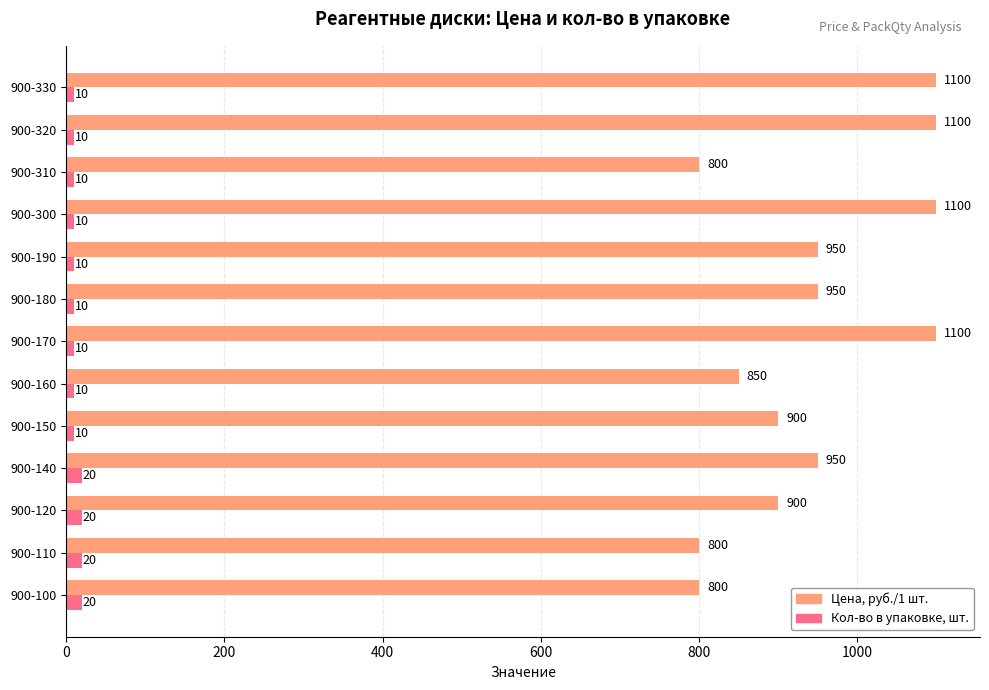

List the series in order of their overall mean, highest first.

Цена, руб./1 шт., Кол-во в упаковке, шт.